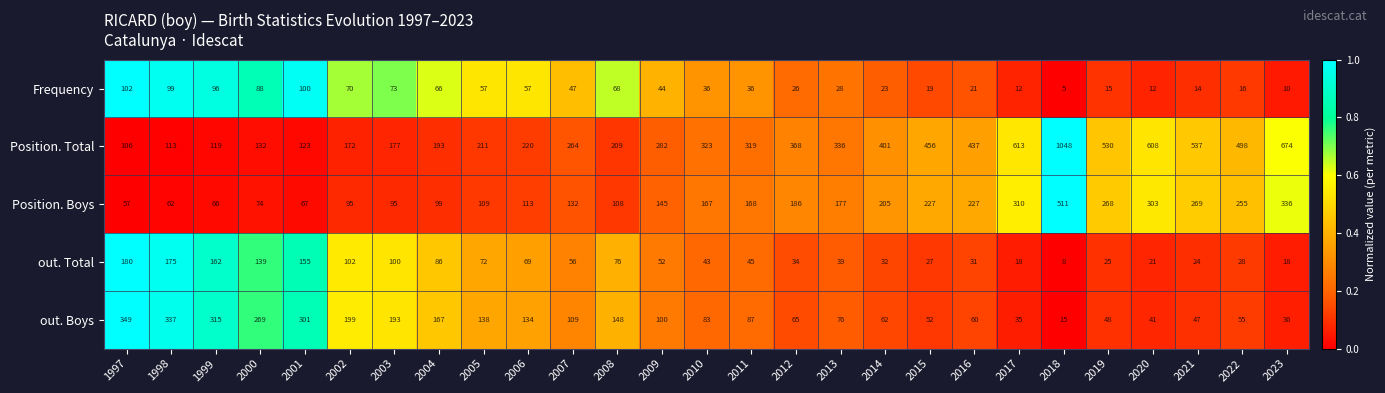

What is the sum of all Frequency values?

1240